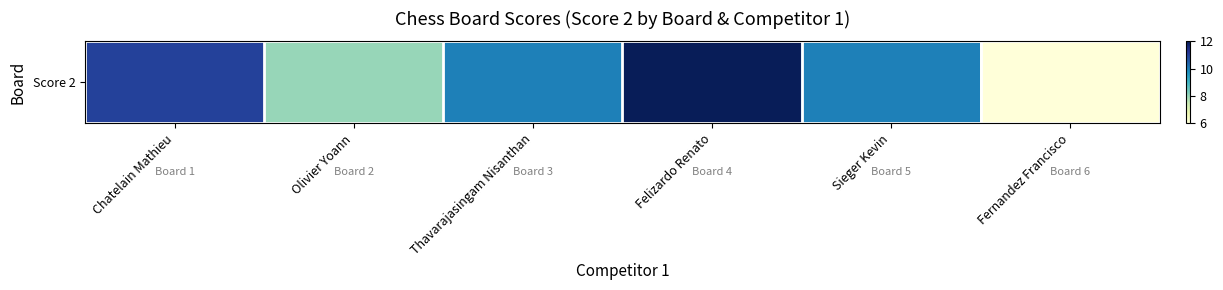

True or false: the data shows 8 at Olivier Yoann.

True